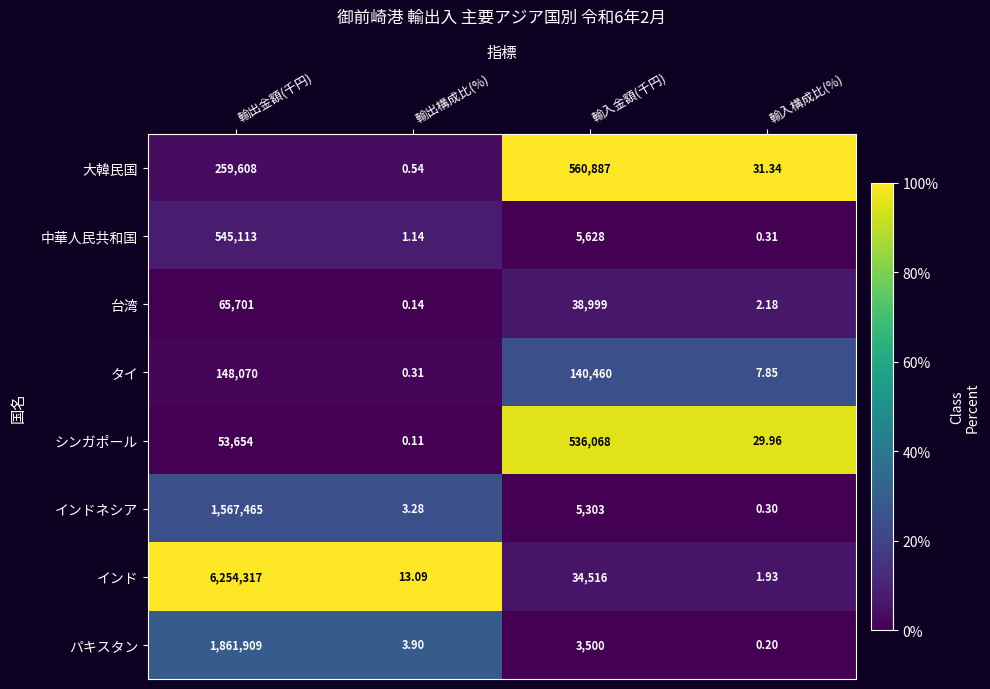

At which category is the sum across all series the highest?

輸出金額(千円)